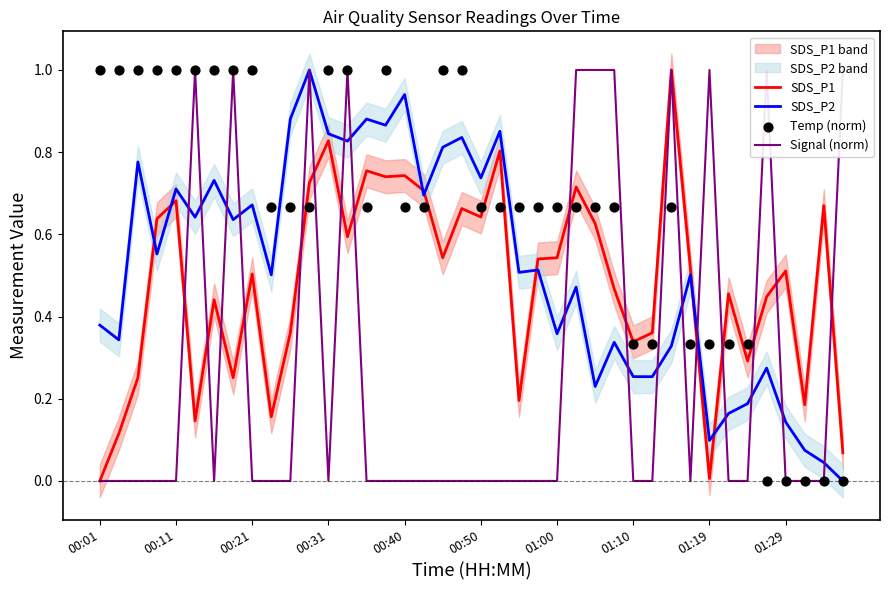

At how many categories does at least one series exceed 0?

40